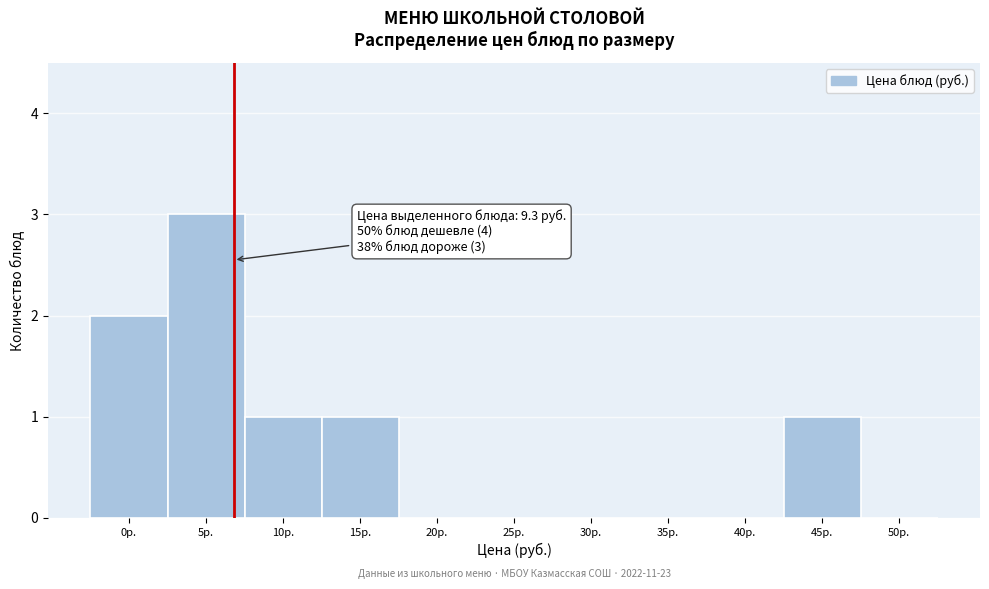

Reading left to right, list all the values displayed in this chart.

0р.=2	5р.=3	10р.=1	15р.=1	20р.=0	25р.=0	30р.=0	35р.=0	40р.=0	45р.=1	50р.=0